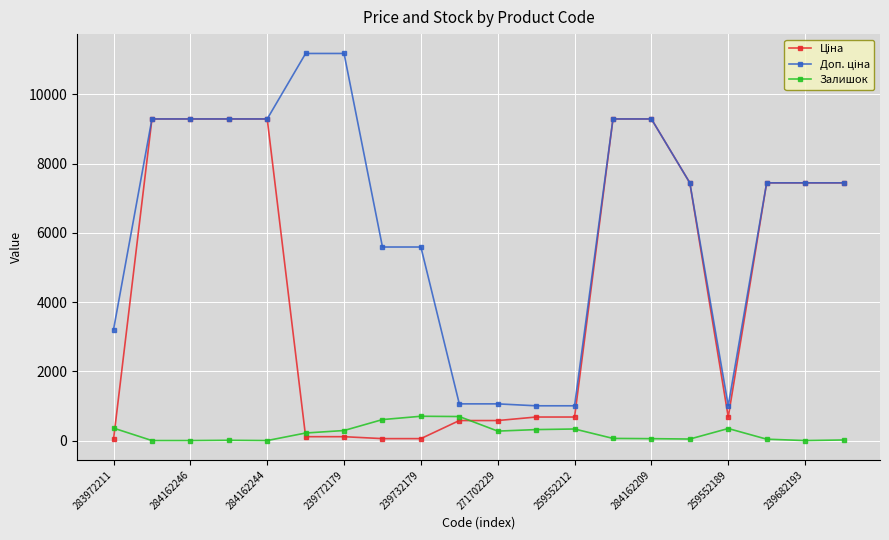

What is the value of the Залишок point at the 9th from the left?

702.0